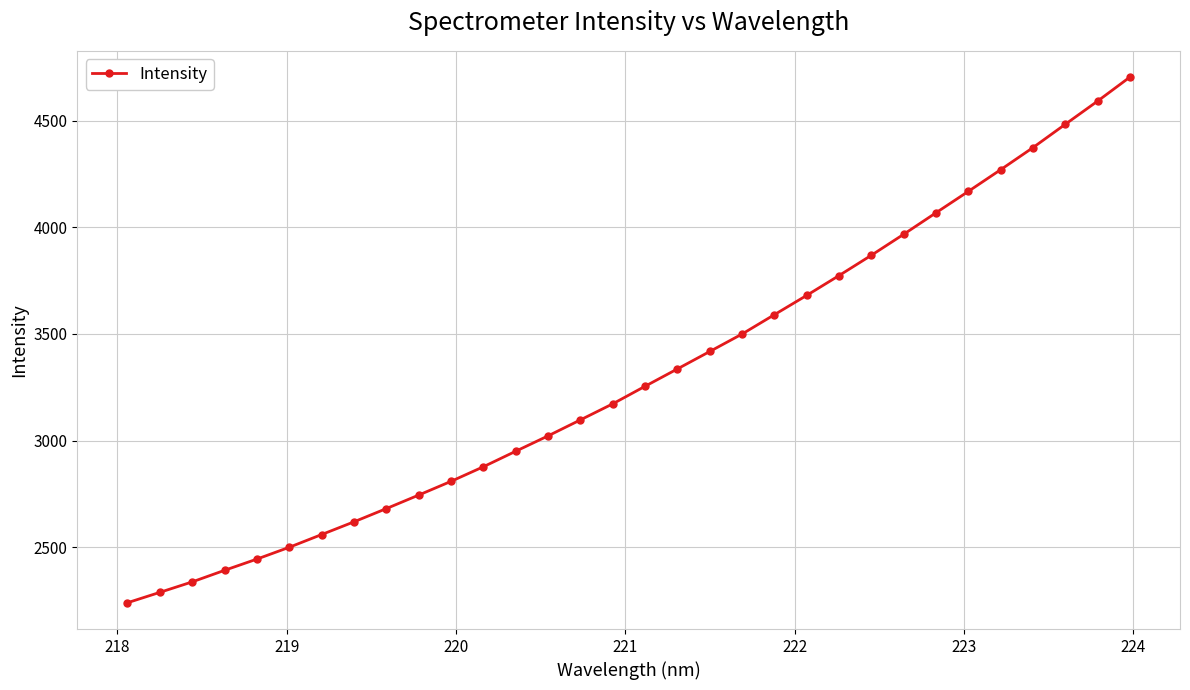

What is the smallest value displayed?

2239.1